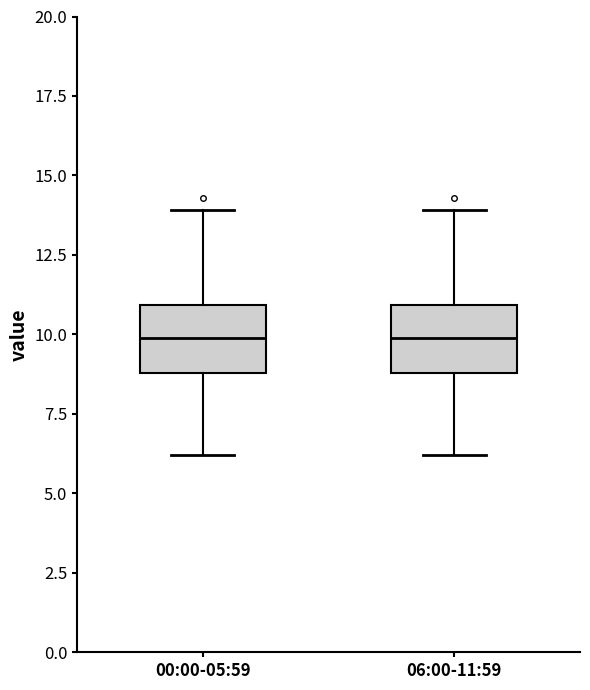

Reading left to right, transcribe this box plot: for each box, give where its median line is, the range the box spans, and where its two whiskers end, as read against the y-axis. The values are not printed on the chart, so give them approximately, as read against the axis.

00:00-05:59: median 10, box 9 to 11, whiskers 6 to 14
06:00-11:59: median 10, box 9 to 11, whiskers 6 to 14